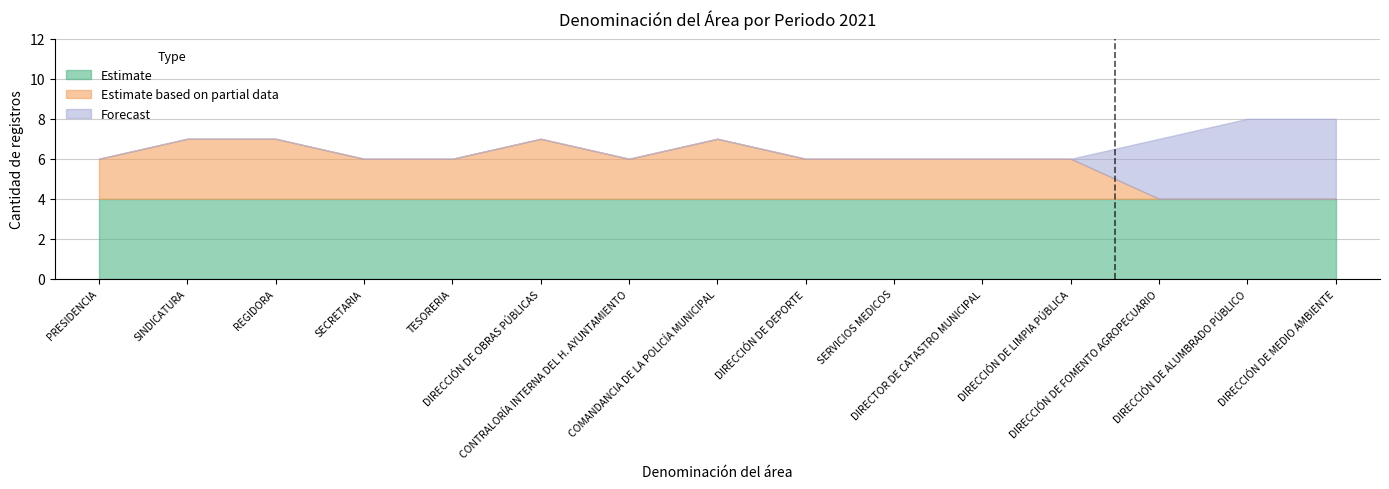

How many data points in Estimate based on partial data are less than 1?

3